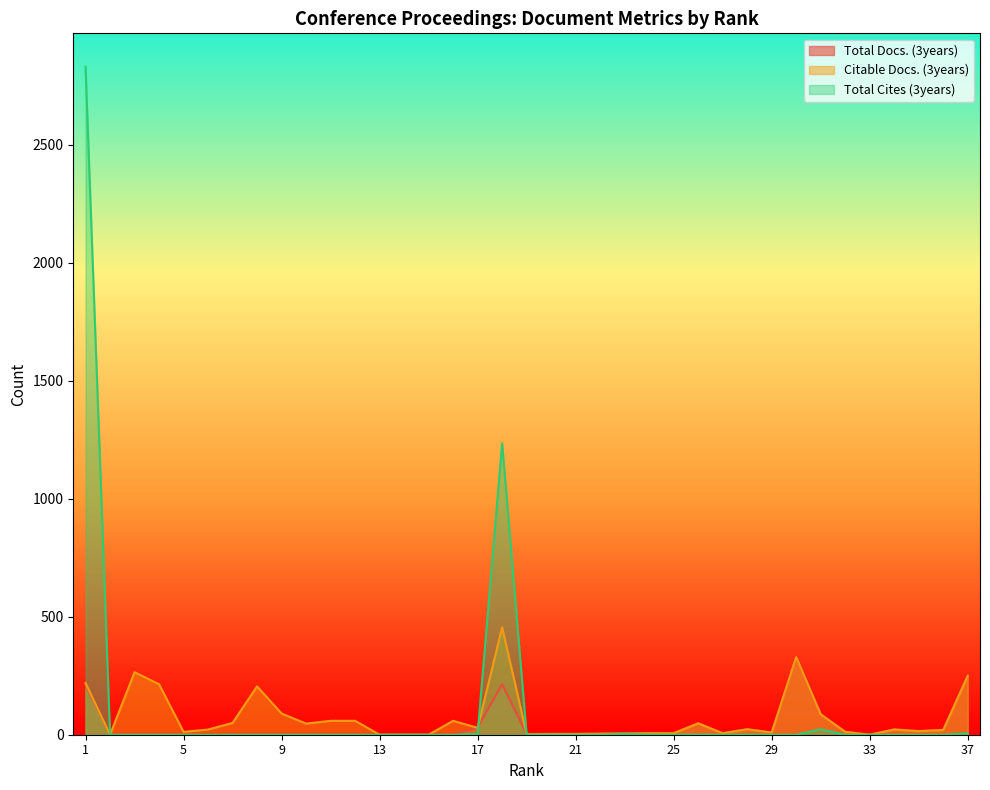

What is the difference between the maximum and second lowest values in the Total Cites (3years) series?

2831